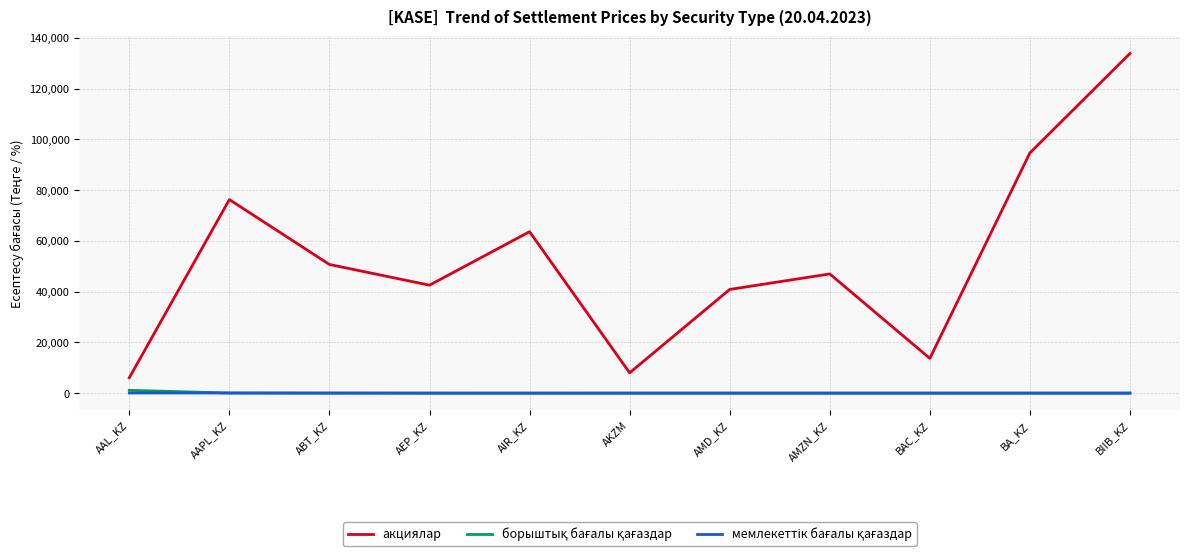

Which series has the largest total across all categories?

акциялар